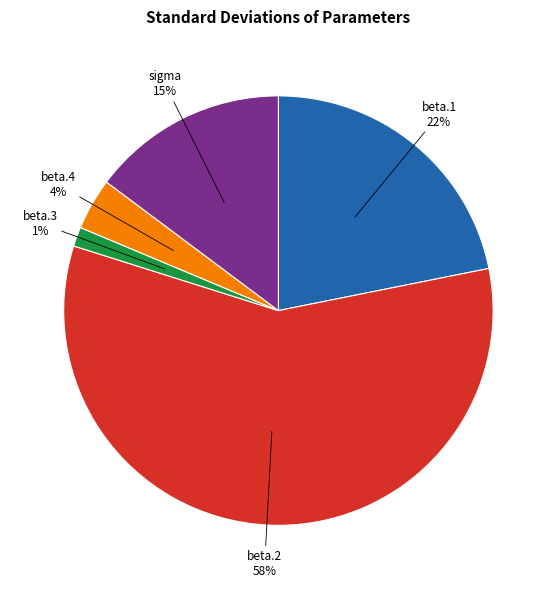

To the nearest percent, what is the average slice percentage?

20%